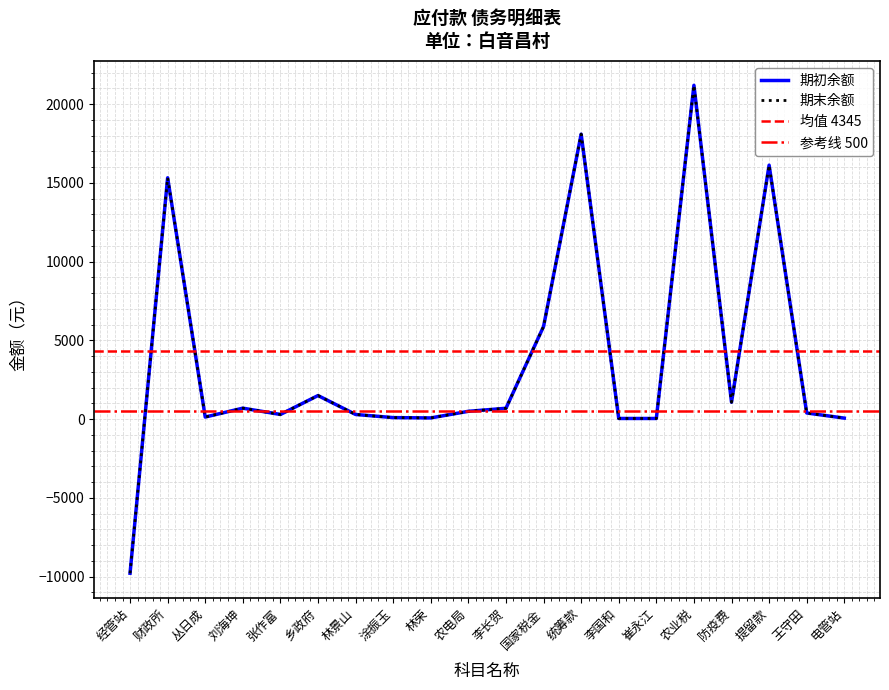

True or false: 期初余额 and 期末余额 cross at least once.

False